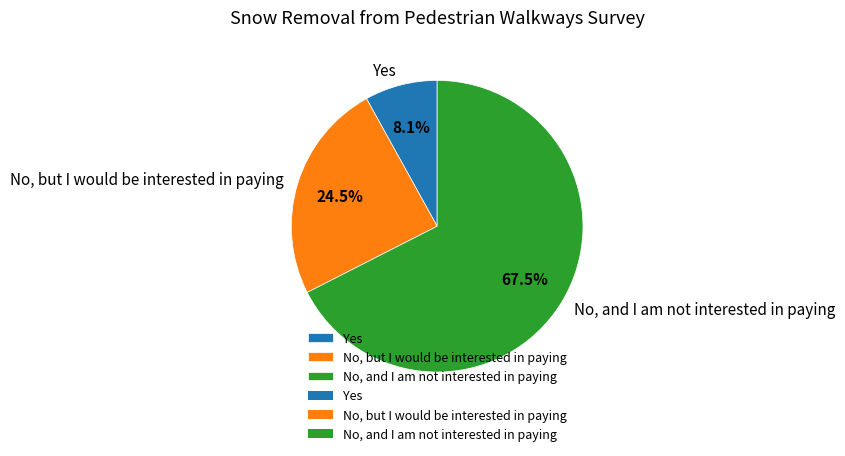

Approximately how many times larger is the value at No, but I would be interested in paying compared to No, and I am not interested in paying?

0.4